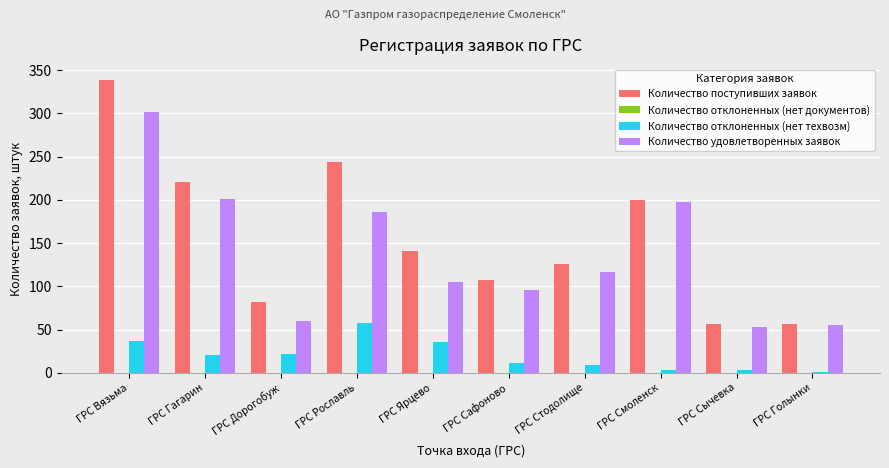

Are the bars horizontal?

No